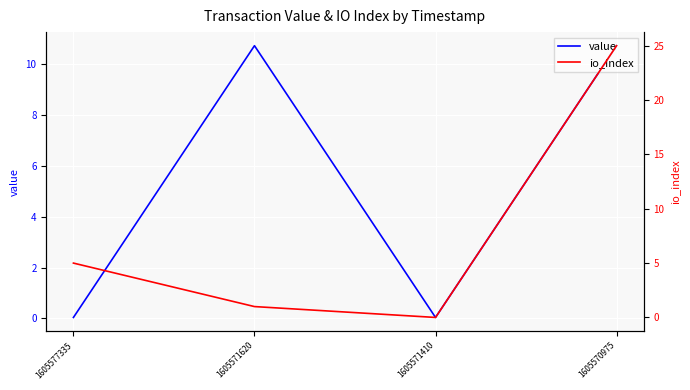

Reading left to right, transcribe all the data shown in this chart.

value: 1605577335=0.0	1605571620=10.7	1605571410=0.0	1605570975=10.7
io_index: 1605577335=5.0	1605571620=1.0	1605571410=0.0	1605570975=25.0